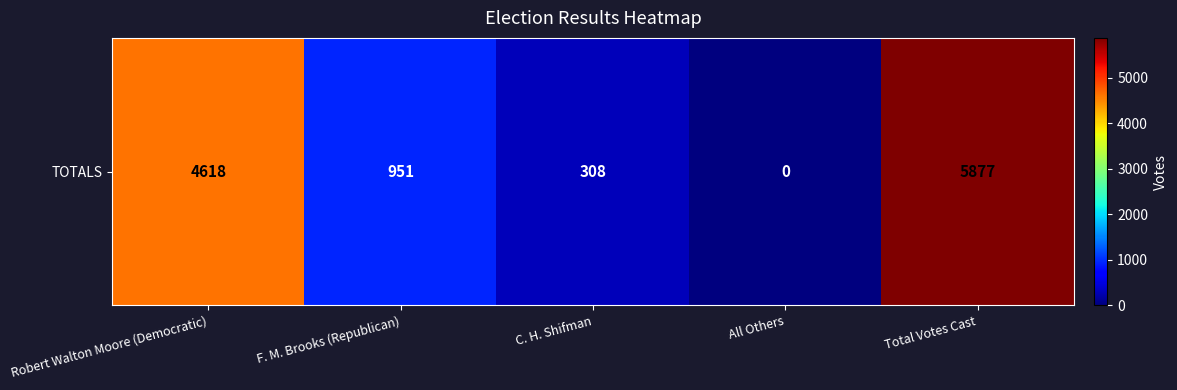

Reading left to right, list all the values displayed in this chart.

Robert Walton Moore (Democratic)=4618	F. M. Brooks (Republican)=951	C. H. Shifman=308	All Others=0	Total Votes Cast=5877